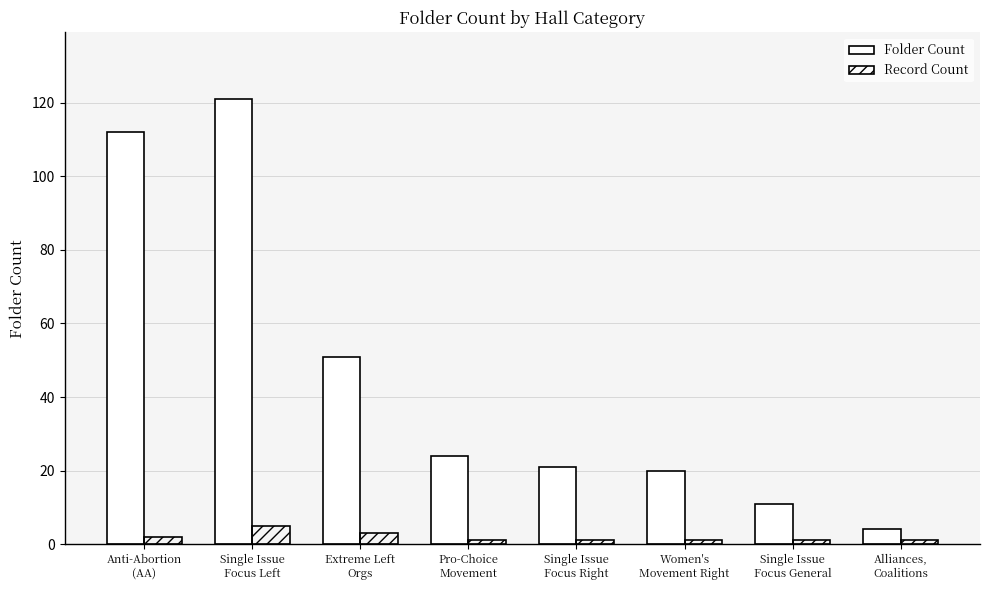

The Record Count series shows 1 at Women's
Movement Right. True or false?

True